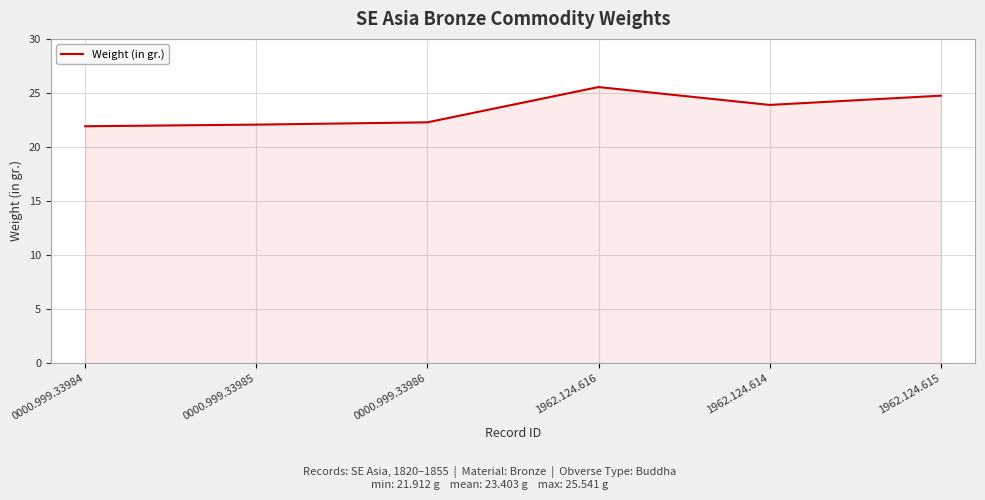

What is the difference between the maximum and minimum values?

3.6